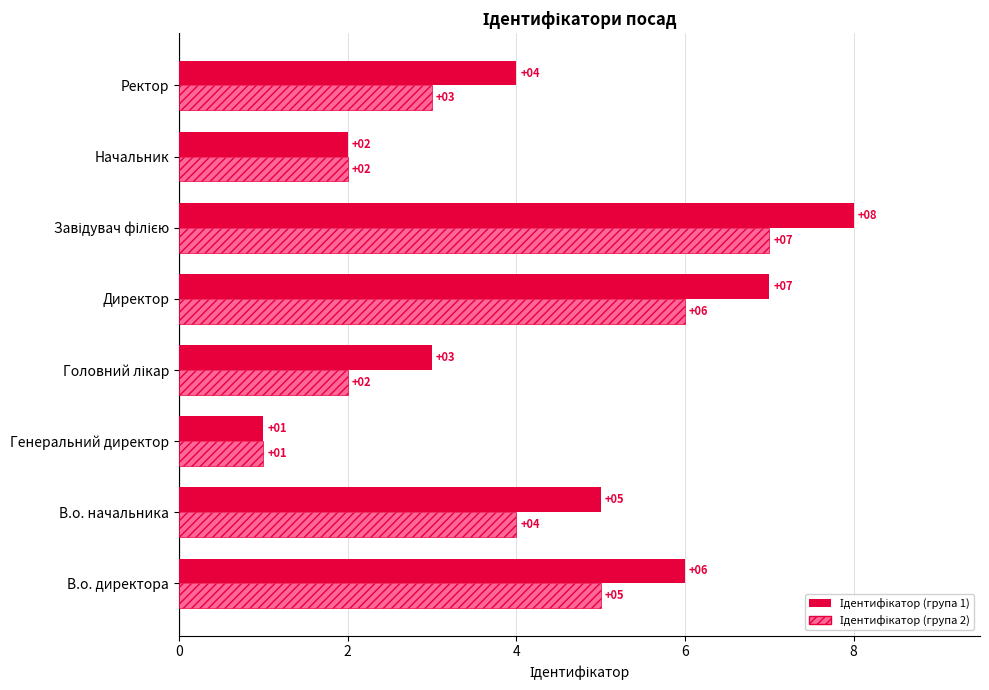

What is the minimum value shown in the chart?

1